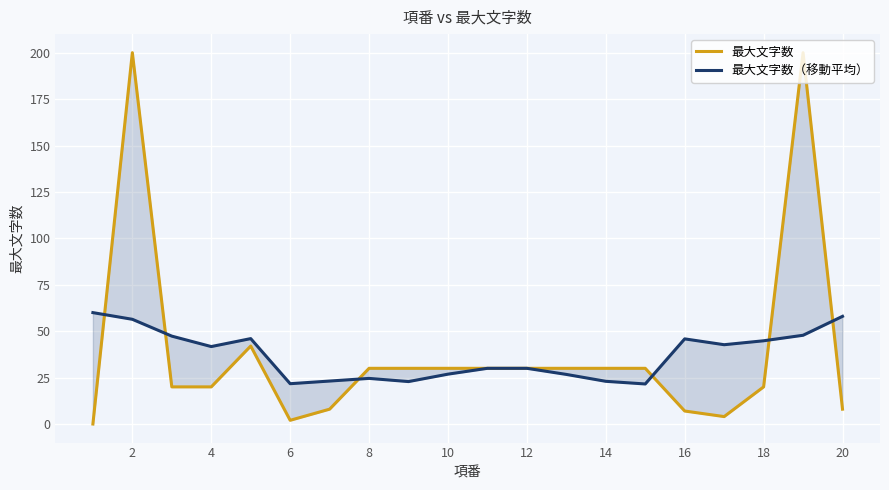

Reading left to right, what are all the values shown in this chart?

最大文字数: 0.0	200.0	20.0	20.0	42.0	2.0	8.0	30.0	30.0	30.0	30.0	30.0	30.0	30.0	30.0	7.0	4.0	20.0	200.0	8.0
最大文字数（移動平均）: 60.0	56.4	47.3	41.7	46.0	21.7	23.1	24.6	22.9	26.9	30.0	30.0	26.7	23.0	21.6	45.9	42.7	44.8	47.8	58.0